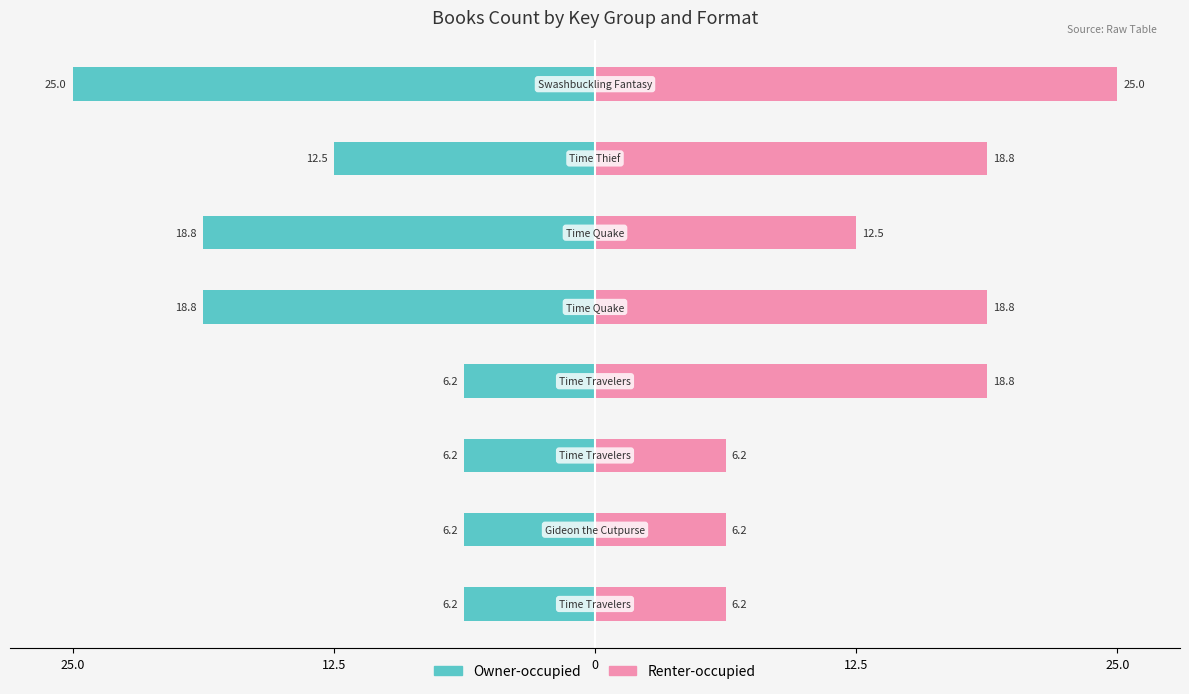

What is the value of the Owner-occupied bar at the 8th from the left?

-25.0